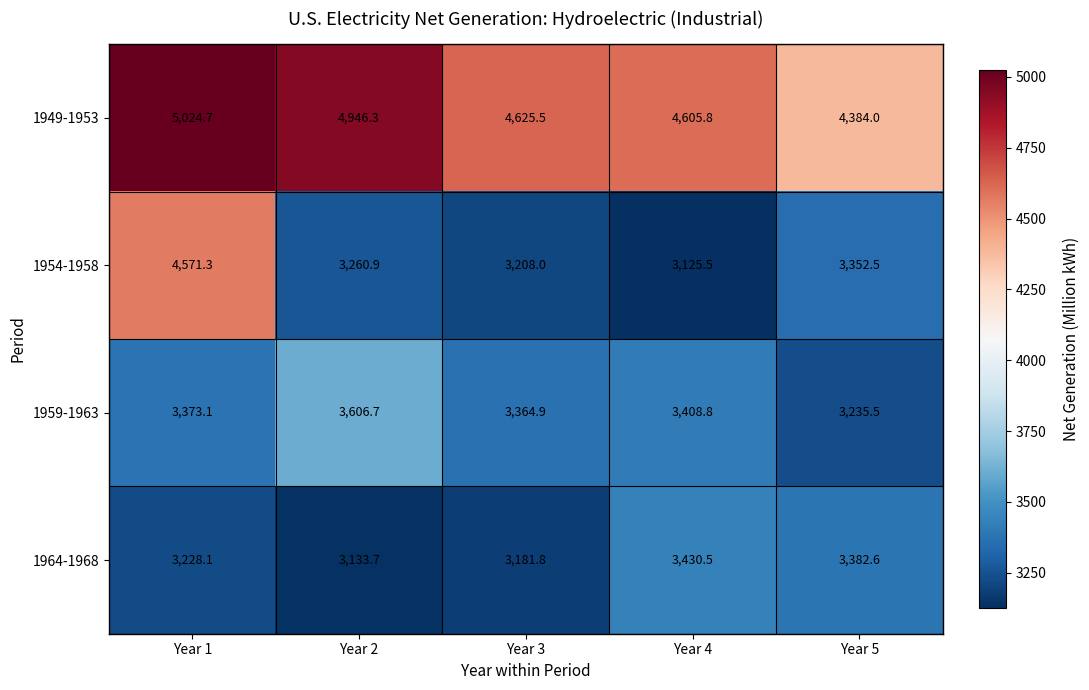

Reading left to right, transcribe all the data shown in this chart.

1949-1953: Year 1=5024.7	Year 2=4946.3	Year 3=4625.5	Year 4=4605.8	Year 5=4384.0
1954-1958: Year 1=4571.3	Year 2=3260.9	Year 3=3208.0	Year 4=3125.5	Year 5=3352.5
1959-1963: Year 1=3373.1	Year 2=3606.7	Year 3=3364.9	Year 4=3408.8	Year 5=3235.5
1964-1968: Year 1=3228.1	Year 2=3133.7	Year 3=3181.8	Year 4=3430.5	Year 5=3382.6